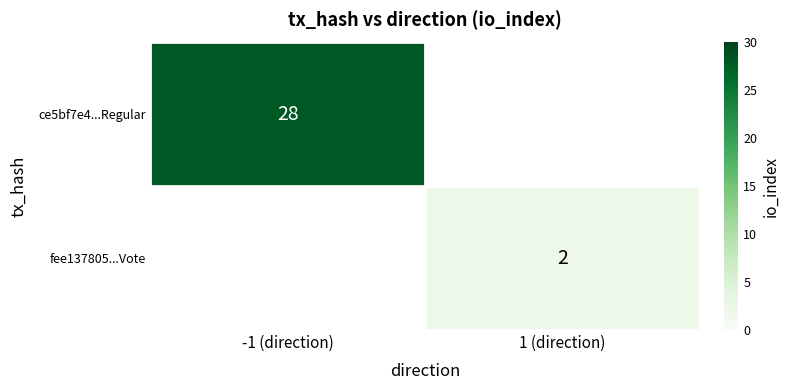

The fee137805...Vote series shows 2 at 1 (direction). True or false?

True